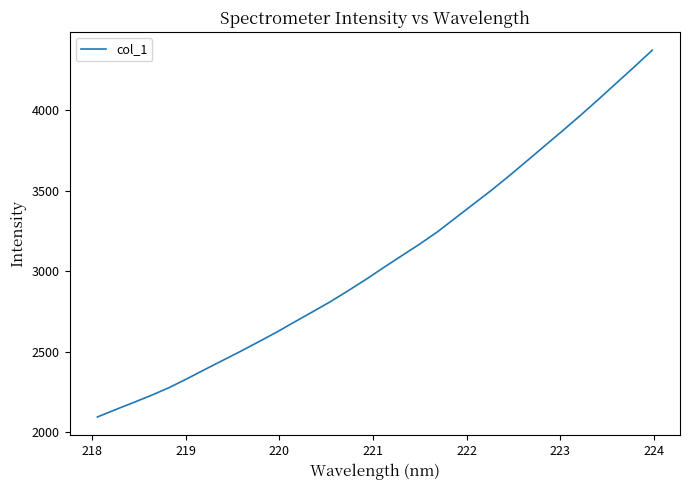

What is the minimum value shown in the chart?

2096.2